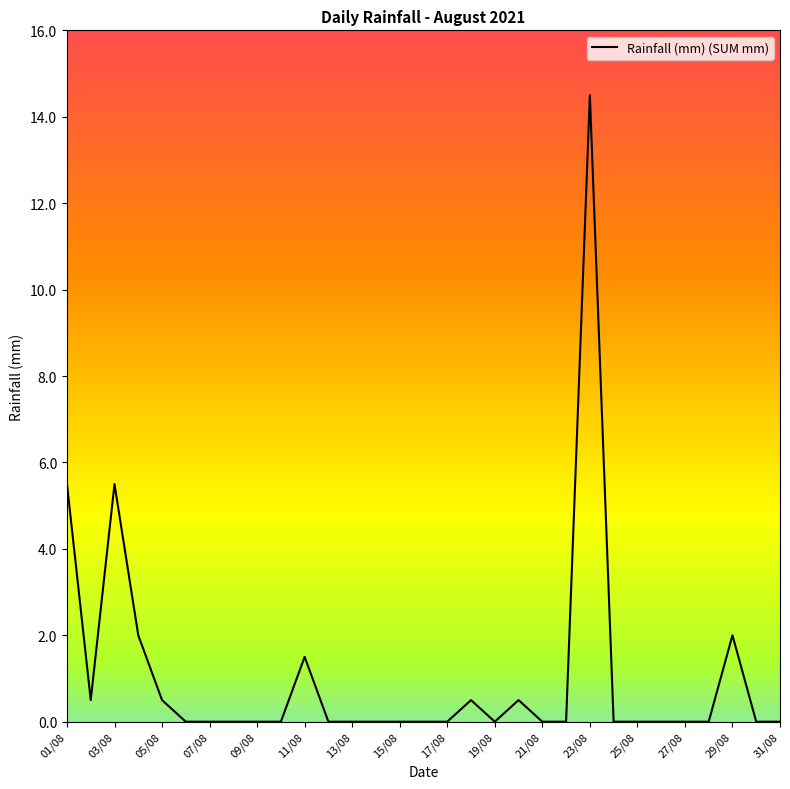

Reading left to right, list all the values displayed in this chart.

5.5	0.5	5.5	2.0	0.5	0.0	0.0	0.0	0.0	0.0	1.5	0.0	0.0	0.0	0.0	0.0	0.0	0.5	0.0	0.5	0.0	0.0	14.5	0.0	0.0	0.0	0.0	0.0	2.0	0.0	0.0